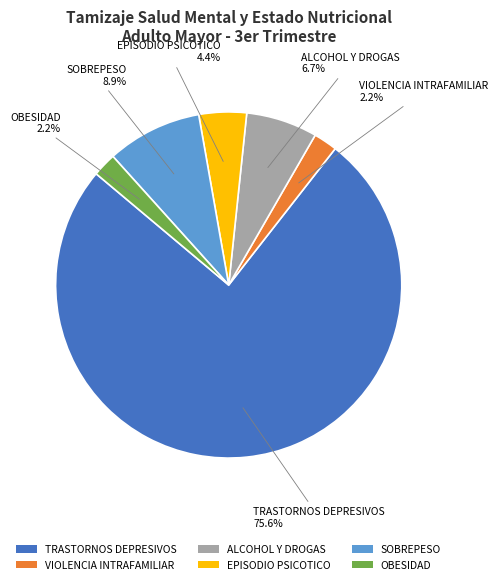

Combined, what portion of the pie is VIOLENCIA INTRAFAMILIAR and SOBREPESO?

11.1%